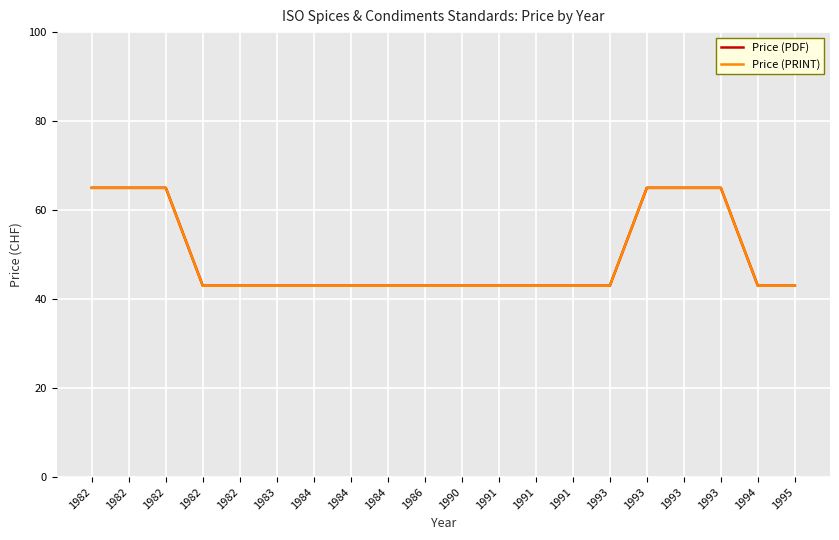

How many lines are shown in the chart?

2